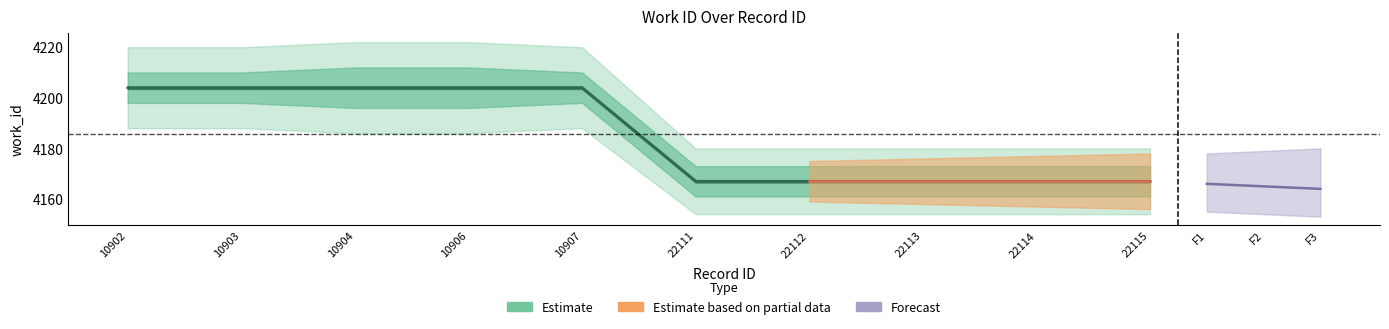

List the labels in order of value, smallest first.

22111, 22112, 22113, 22114, 22115, 10902, 10903, 10904, 10906, 10907